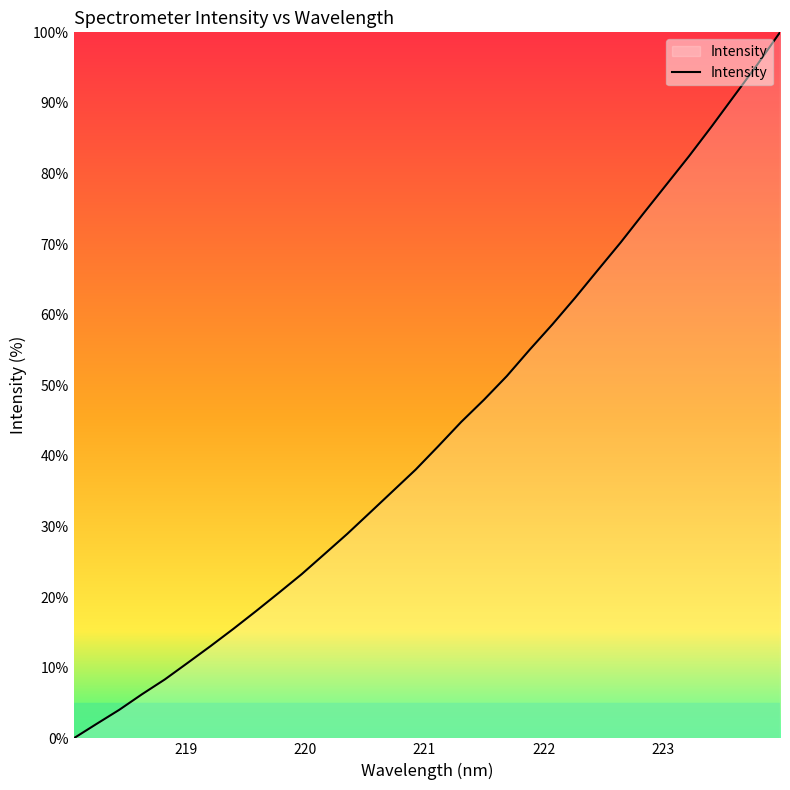

How many categories are shown in the chart?

32